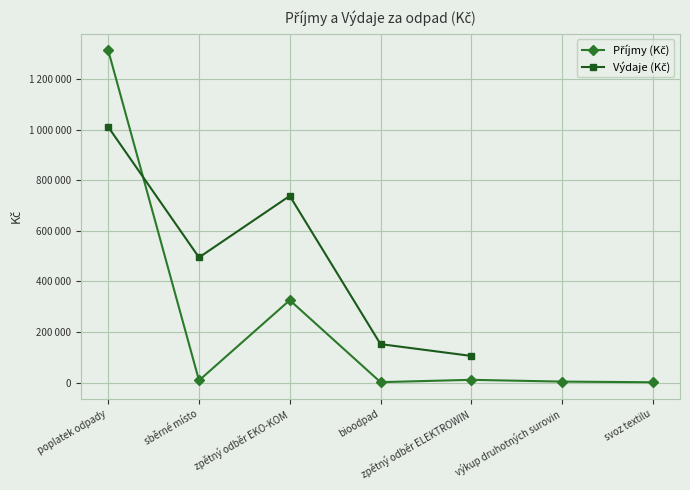

What is the change in value from poplatek odpady to svoz textilu?

-1312210